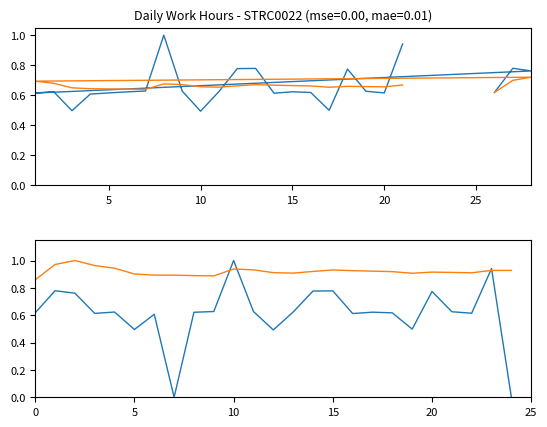

What value does the data have at 28?

0.8